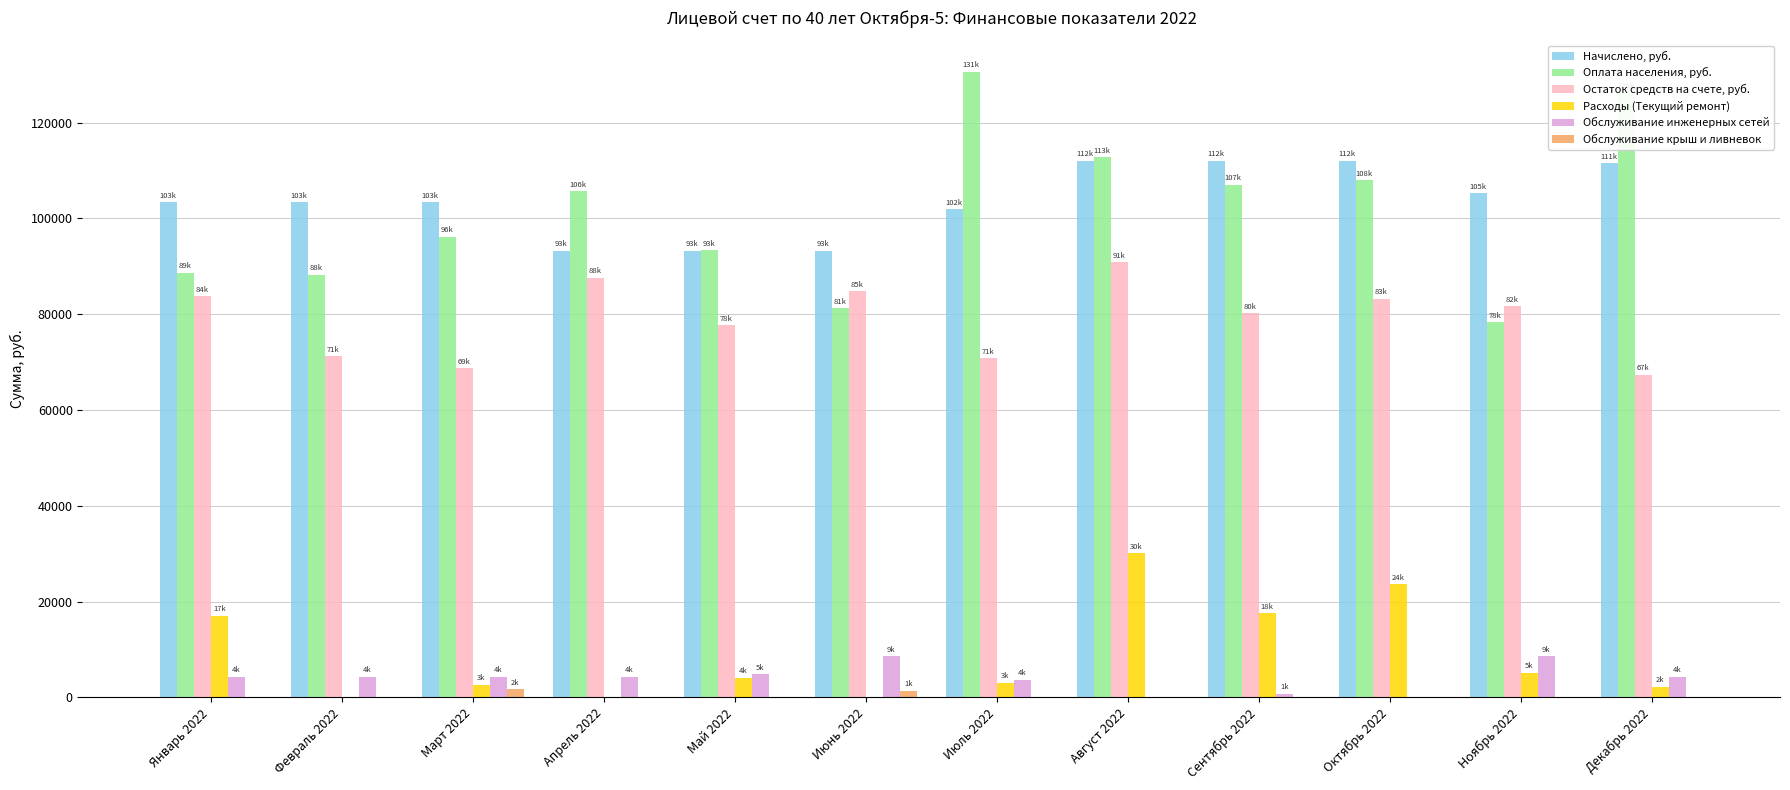

What value does the Оплата населения, руб. series have at Май 2022?

93304.9